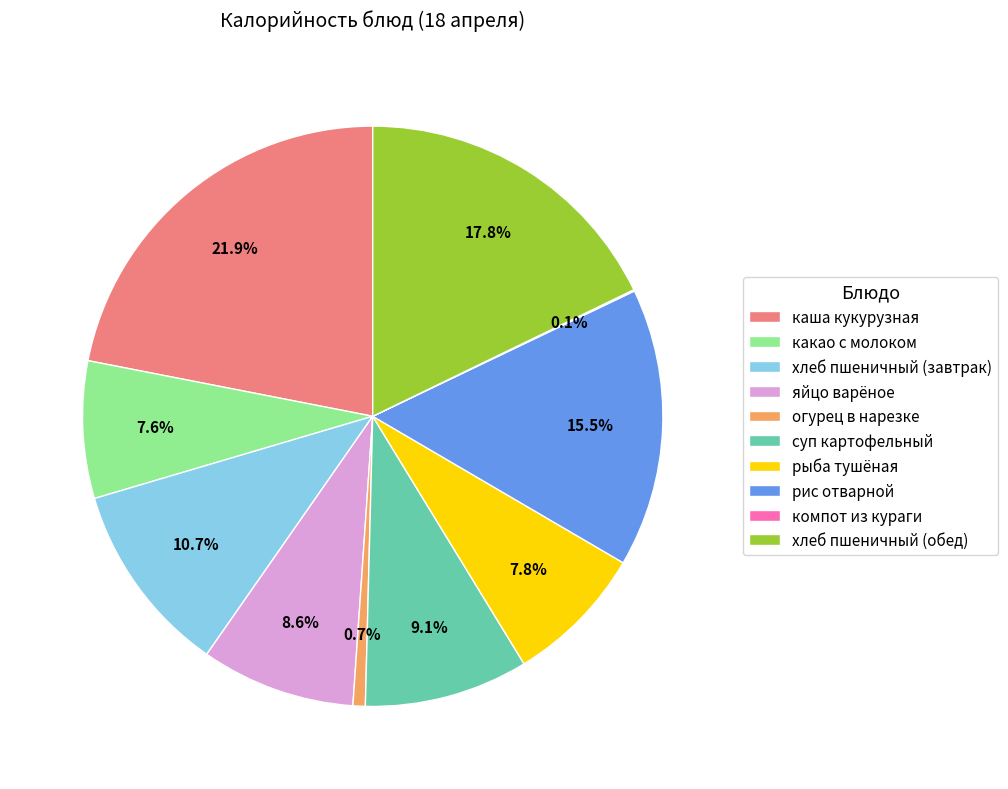

True or false: хлеб пшеничный (завтрак) accounts for 1% of the total.

False